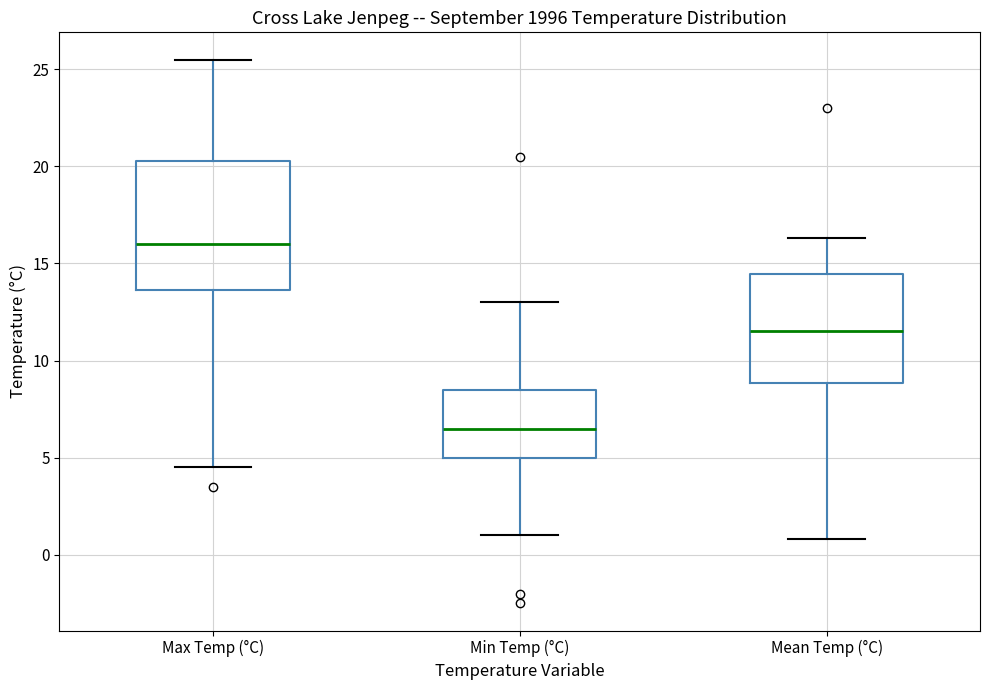

Which box's median line is the highest?

Max Temp (°C)